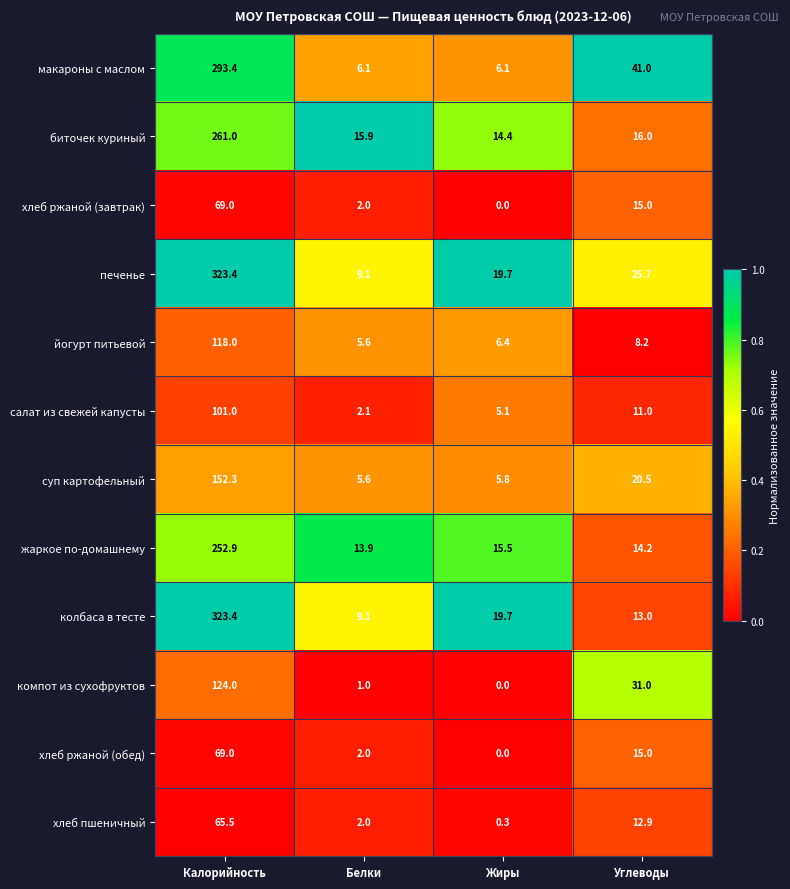

At which label does салат из свежей капусты reach its minimum?

Белки